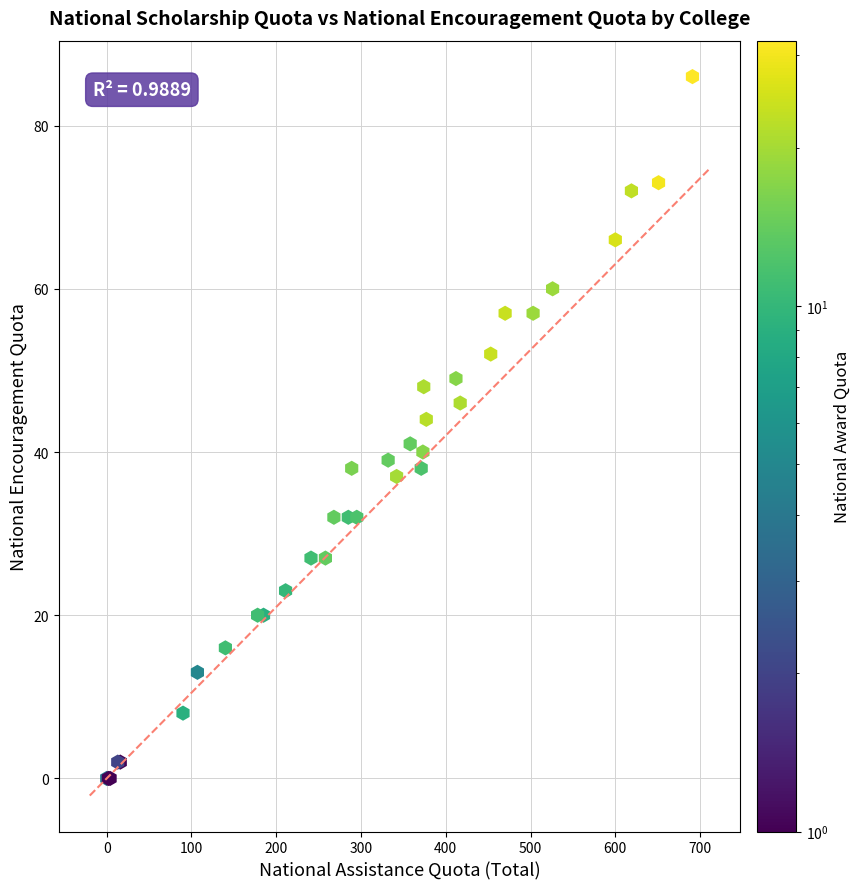

What Y value in the scatter plot is closest to 43?

44